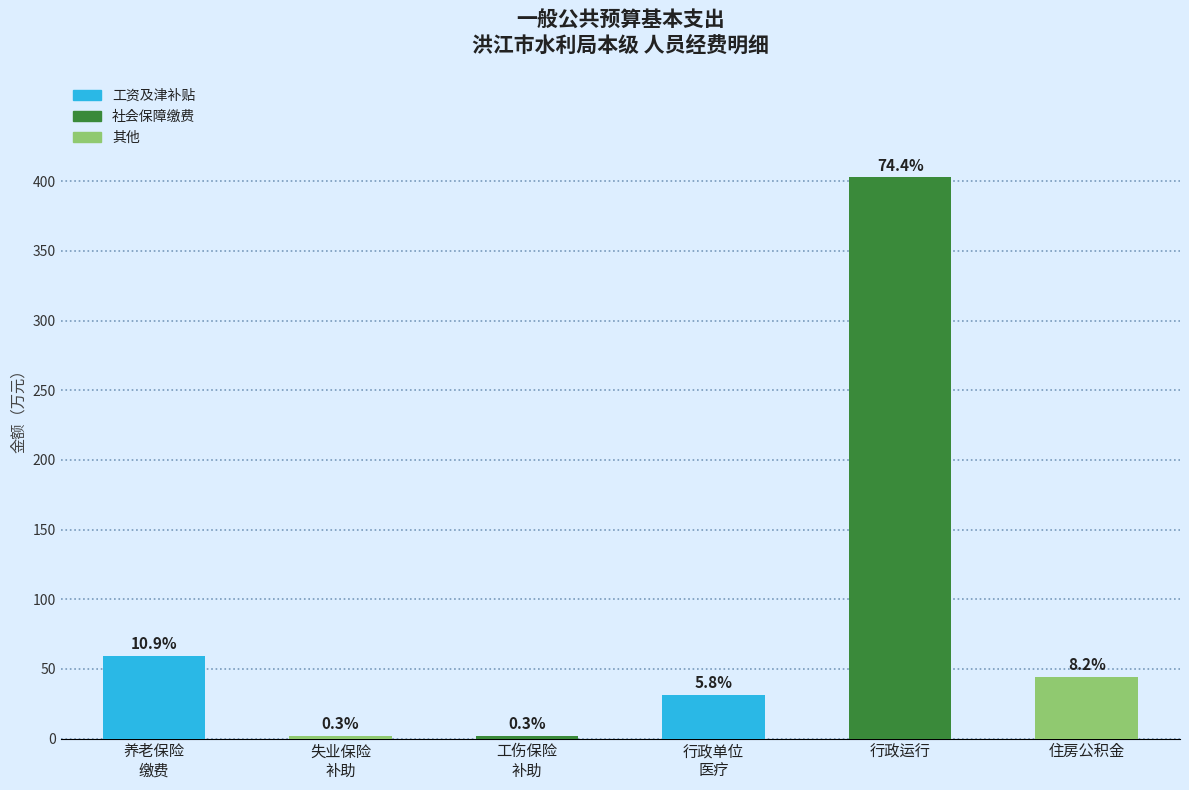

How many bars are there in total?

6